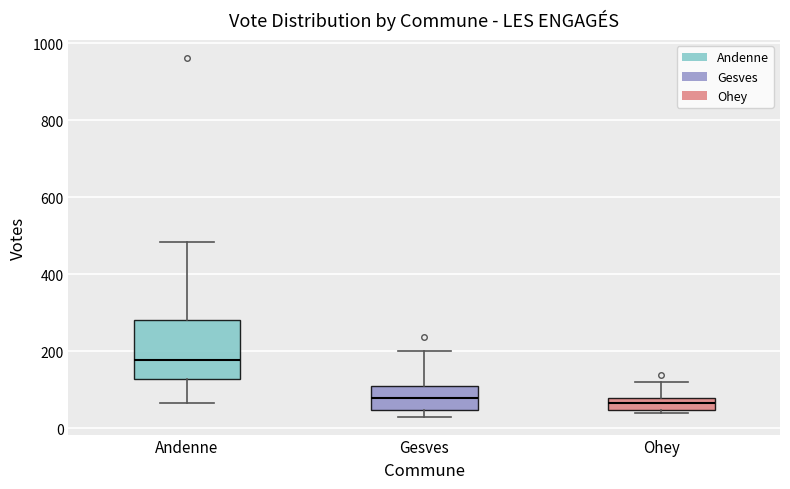

Where does the upper whisker of the box for Andenne end on the y-axis? The values are not printed on the chart, so give them approximately, as read against the axis.

480